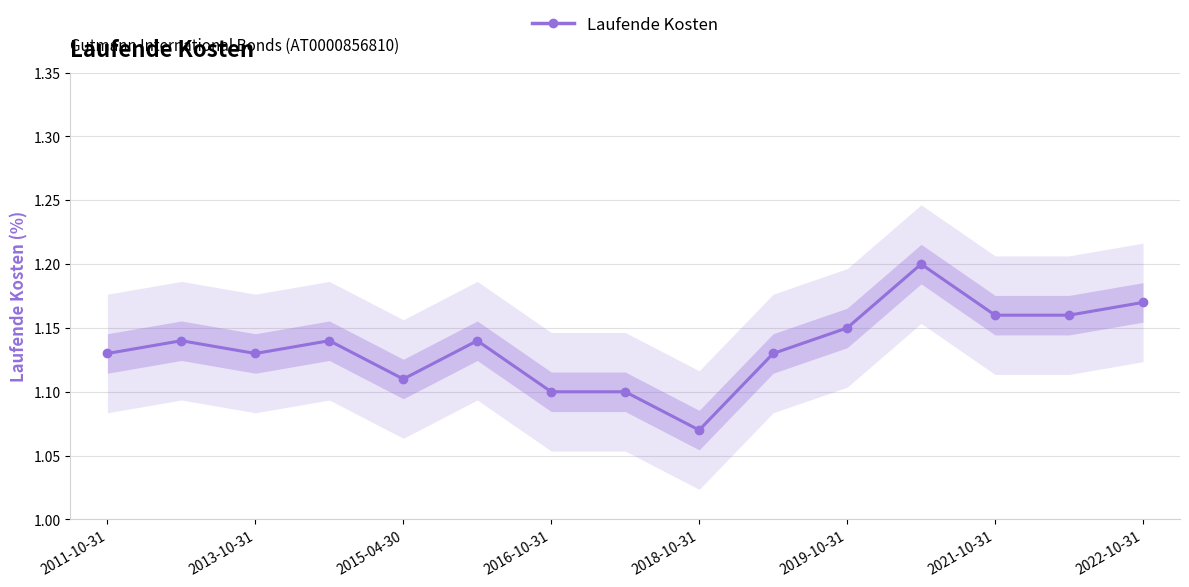

What is the difference between the maximum and minimum values?

0.1